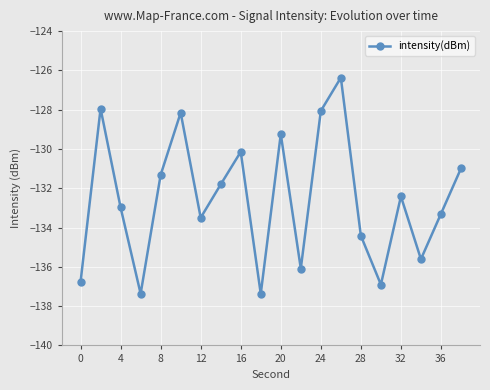

What is the difference between the maximum and minimum values?

11.0